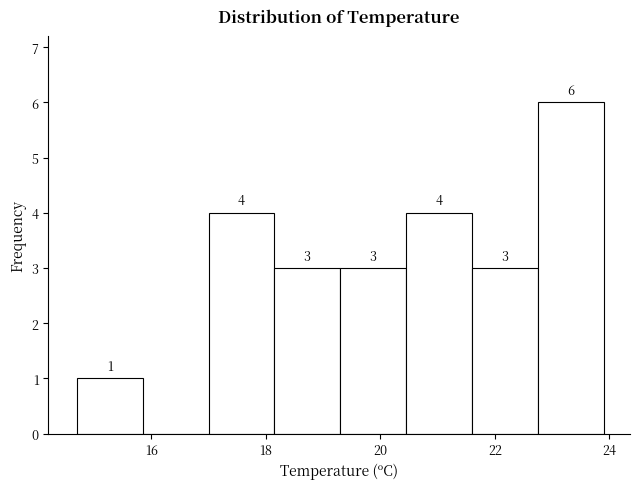

Which range on the x-axis has the tallest bar?

22.75 to 23.90